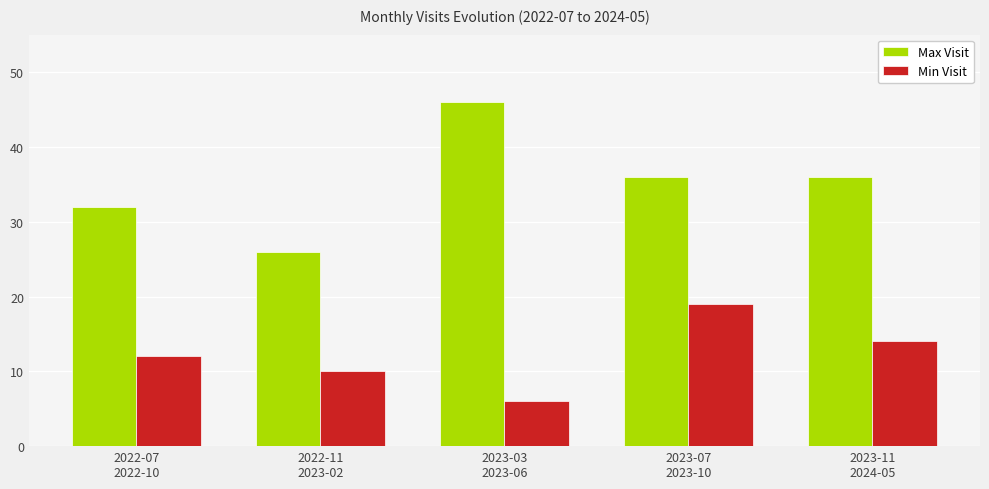

What is the value of the Min Visit bar at the 3rd from the left?

6